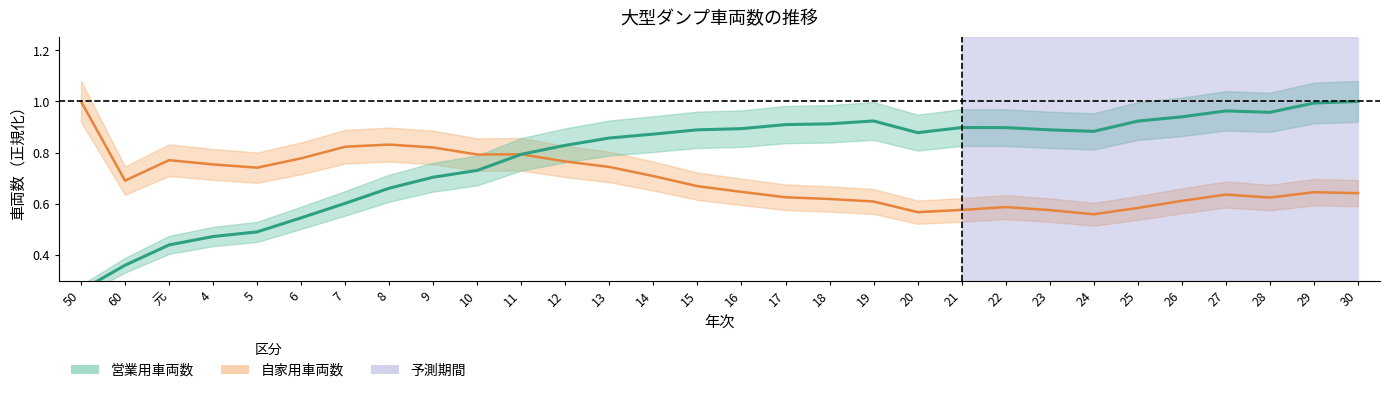

Rank the series at 25 from highest to lowest value.

営業用車両数, 自家用車両数